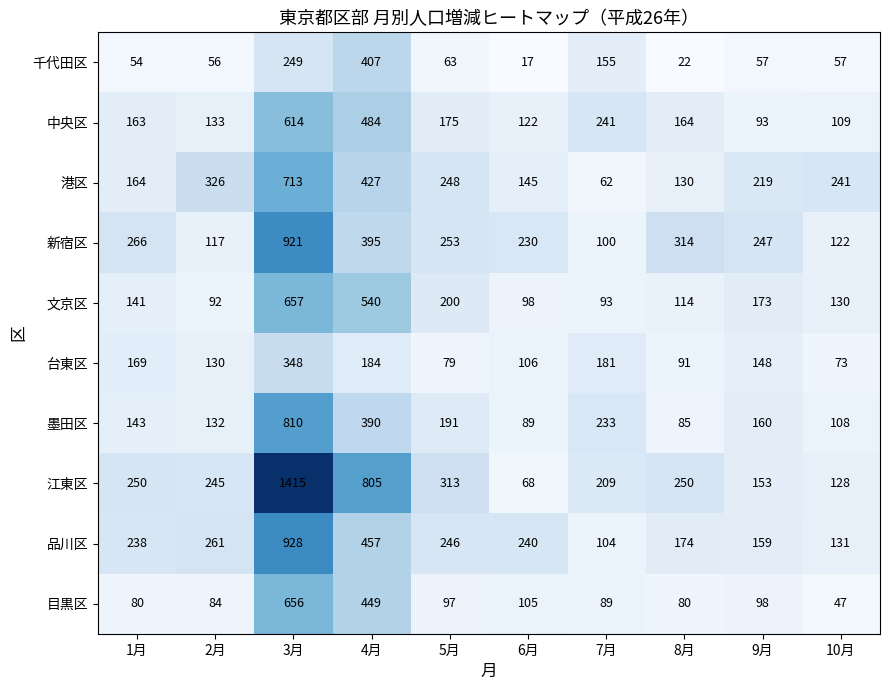

Is the value of 台東区 at 4月 greater than the value of 墨田区 at 7月?

No